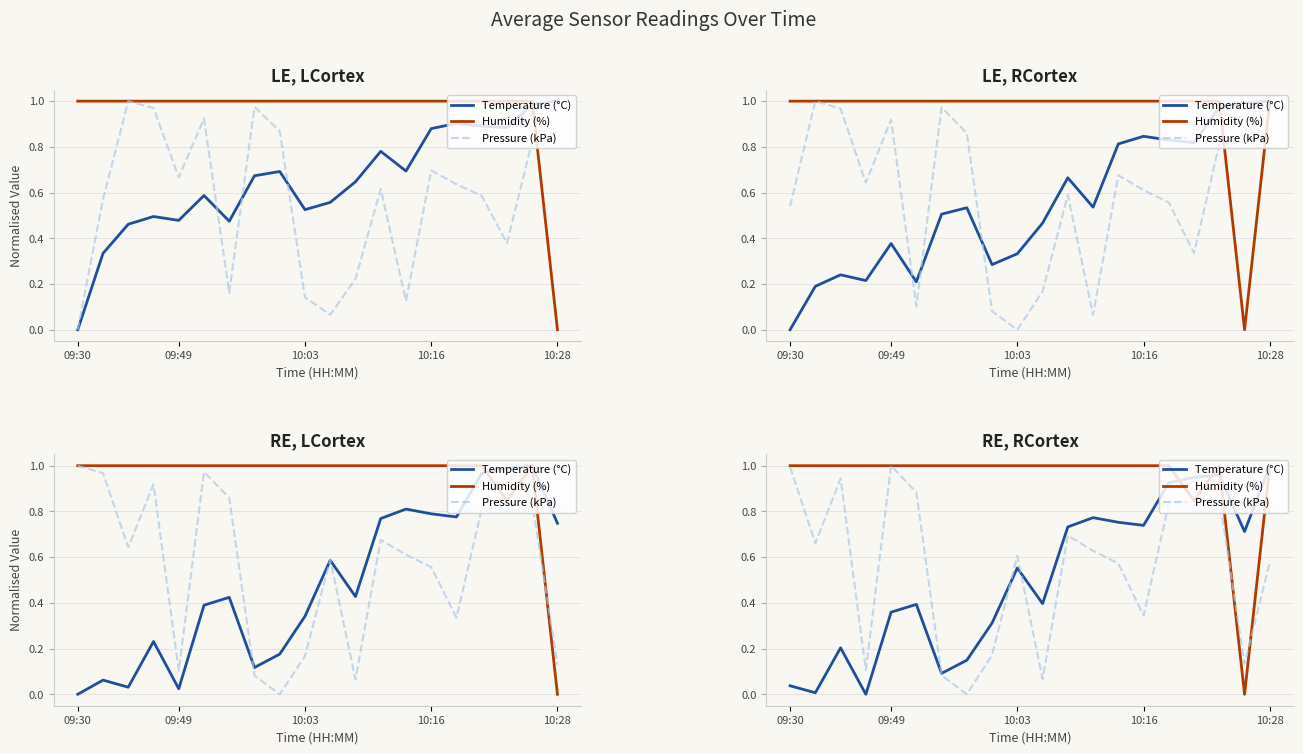

Reading left to right, what are all the values shown in this chart?

Temperature (°C): 0.0	0.0	0.2	0.0	0.4	0.4	0.1	0.1	0.3	0.6	0.4	0.7	0.8	0.8	0.7	0.9	0.9	1.0	0.7	1.0
Humidity (%): 1.0	1.0	1.0	1.0	1.0	1.0	1.0	1.0	1.0	1.0	1.0	1.0	1.0	1.0	1.0	1.0	0.8	1.0	0.0	1.0
Pressure (kPa): 1.0	0.7	0.9	0.1	1.0	0.9	0.1	0.0	0.2	0.6	0.1	0.7	0.6	0.6	0.3	0.8	0.8	0.9	0.1	0.6